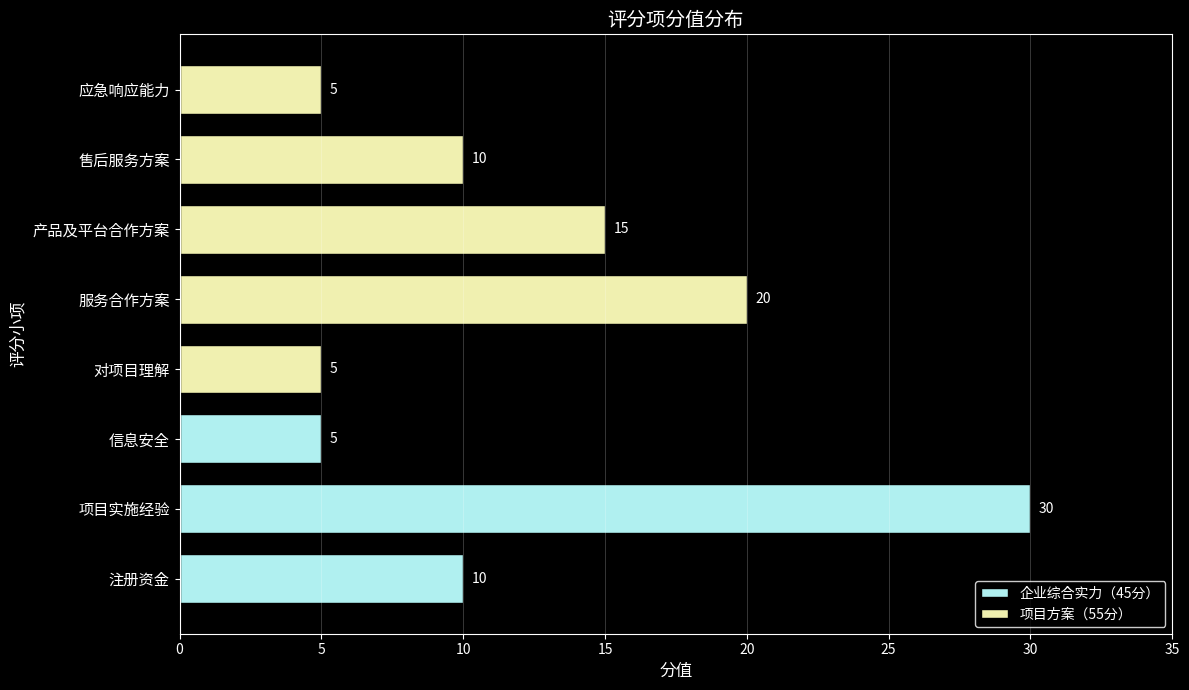

Between 注册资金 and 信息安全, which is larger?

注册资金